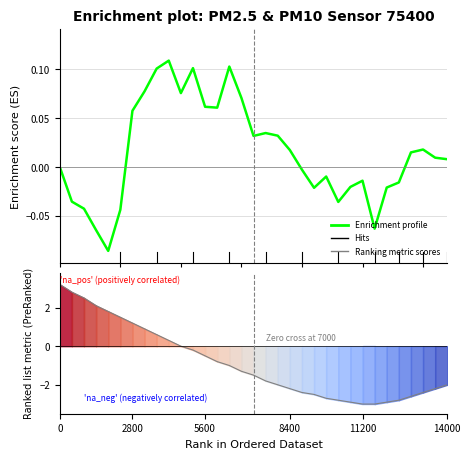

How many interior local peaks does the Enrichment profile series have?

7